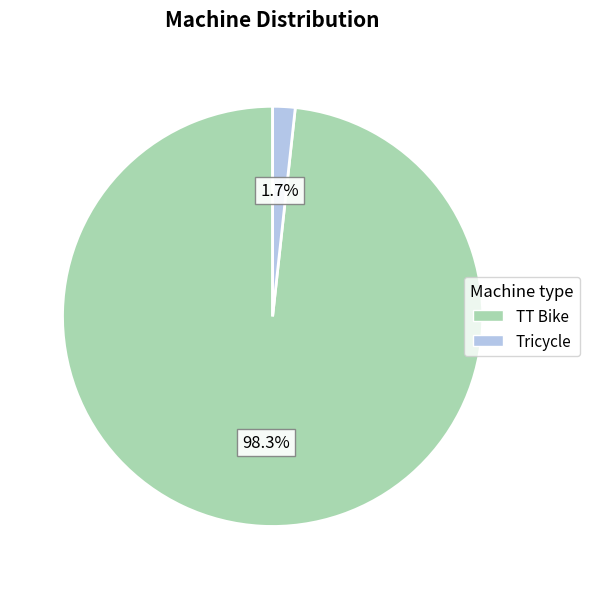

What is the largest slice in the pie chart?

TT Bike